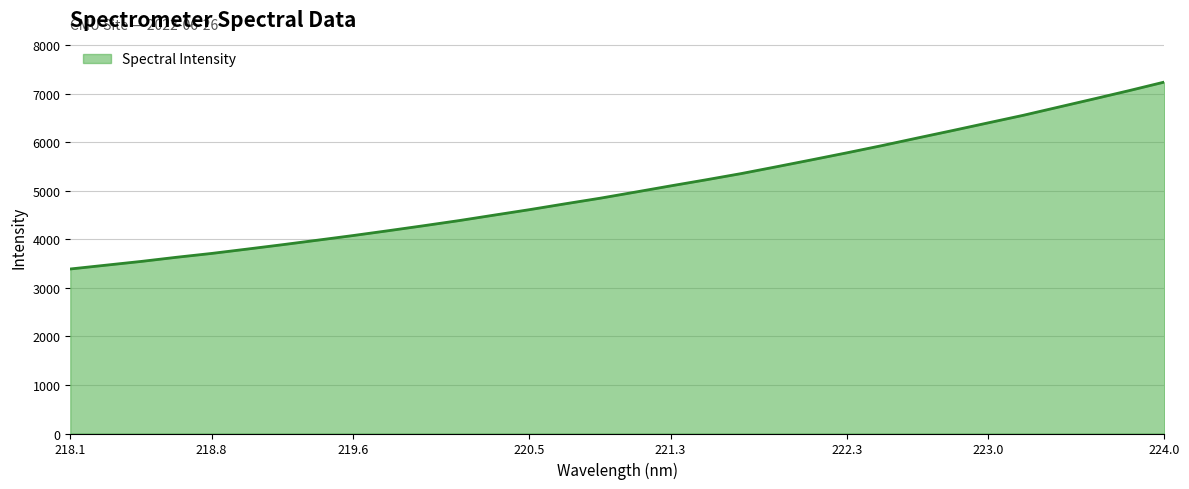

What is the minimum value shown in the chart?

3390.1